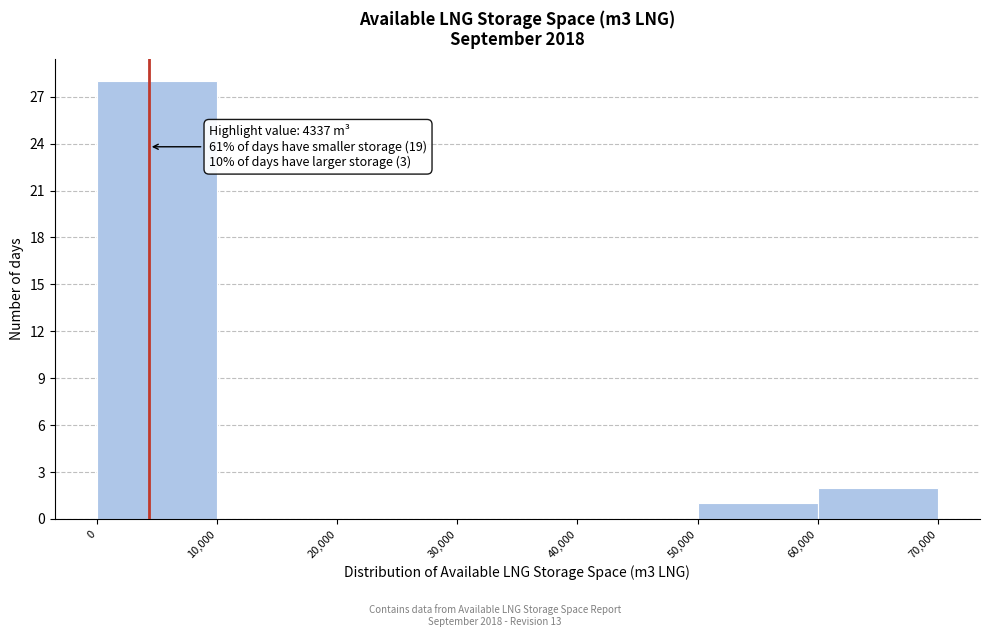

Over which range of the x-axis is the bar tallest?

0 to 10,000